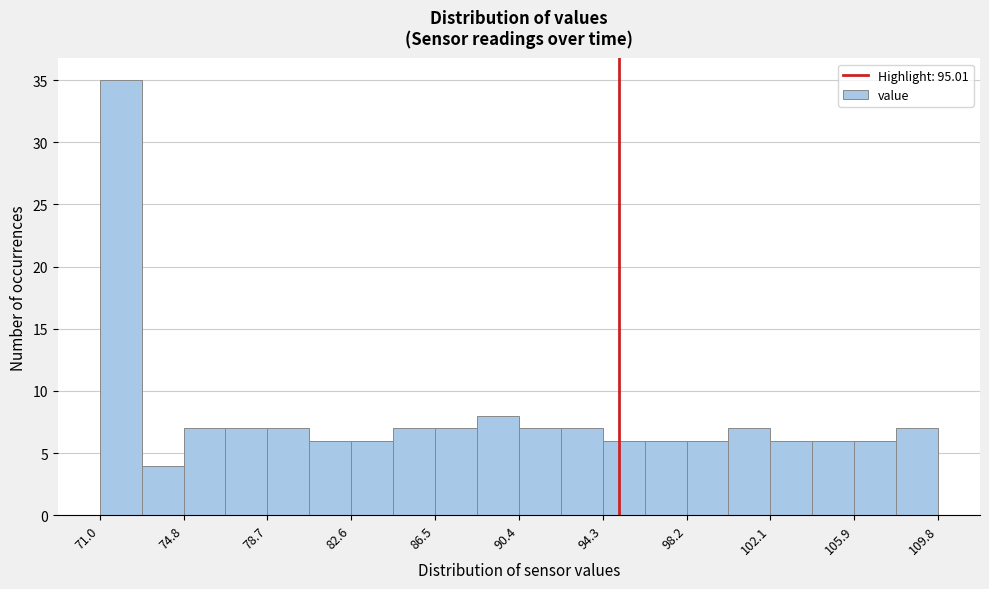

Around what value on the x-axis is the tallest bar? Give the approximate position of its centre, as read against the axis.

72.0